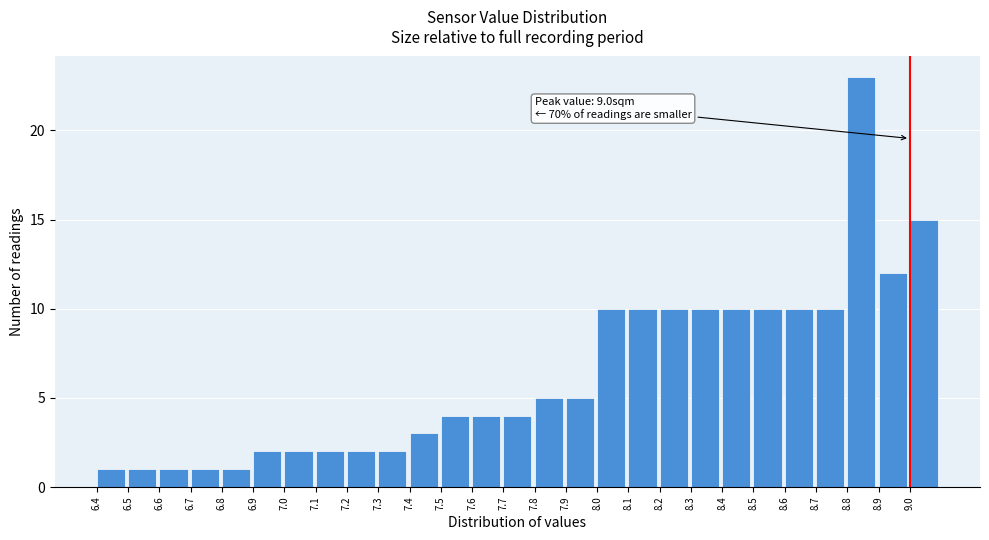

Over which range of the x-axis is the bar tallest?

8.8 to 8.9